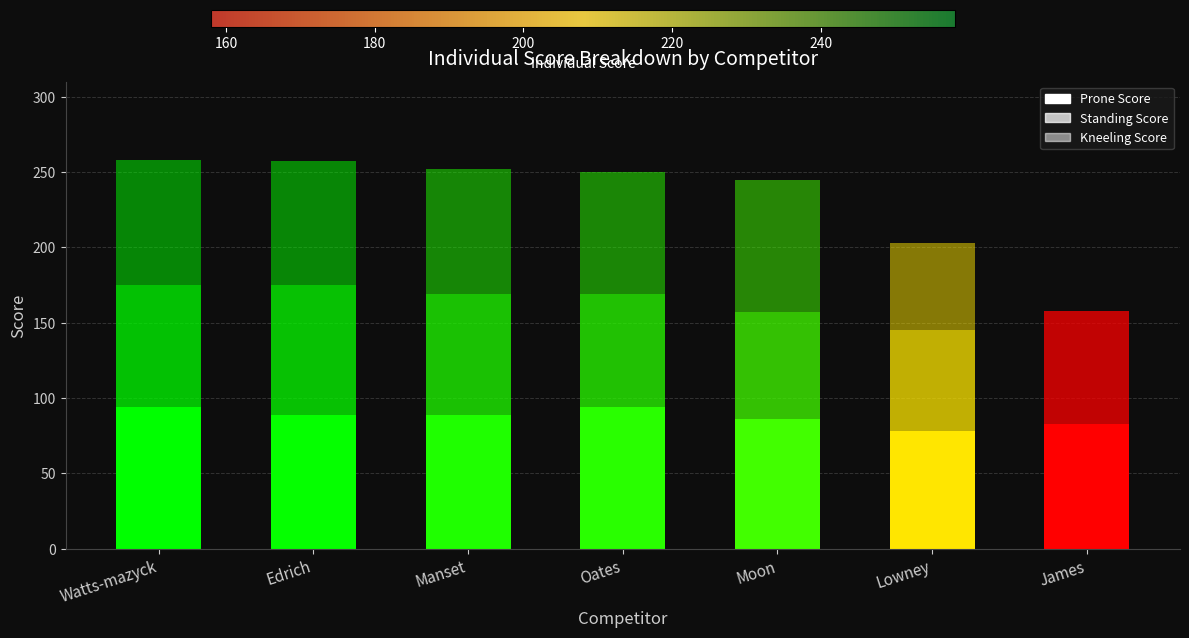

Rank the series at Manset from lowest to highest value.

Standing Score, Kneeling Score, Prone Score